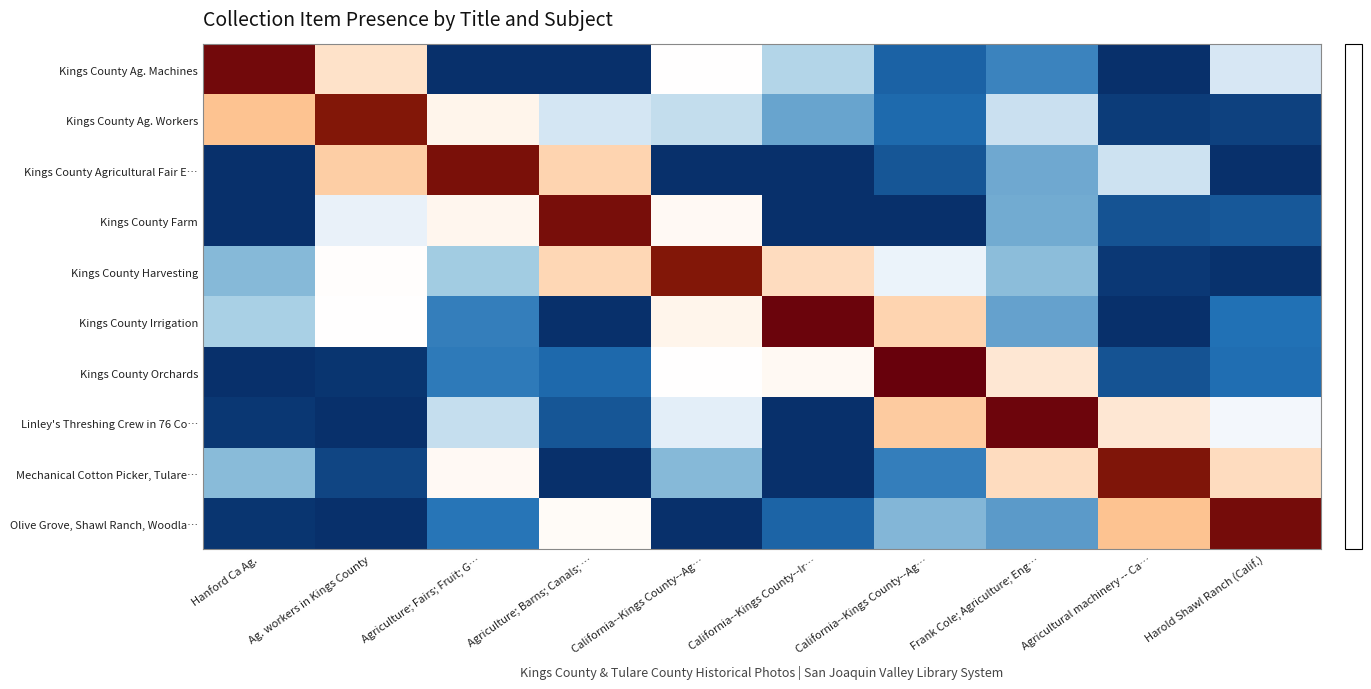

What is the total value across all series at Harold Shawl Ranch (Calif.)?

-3.4